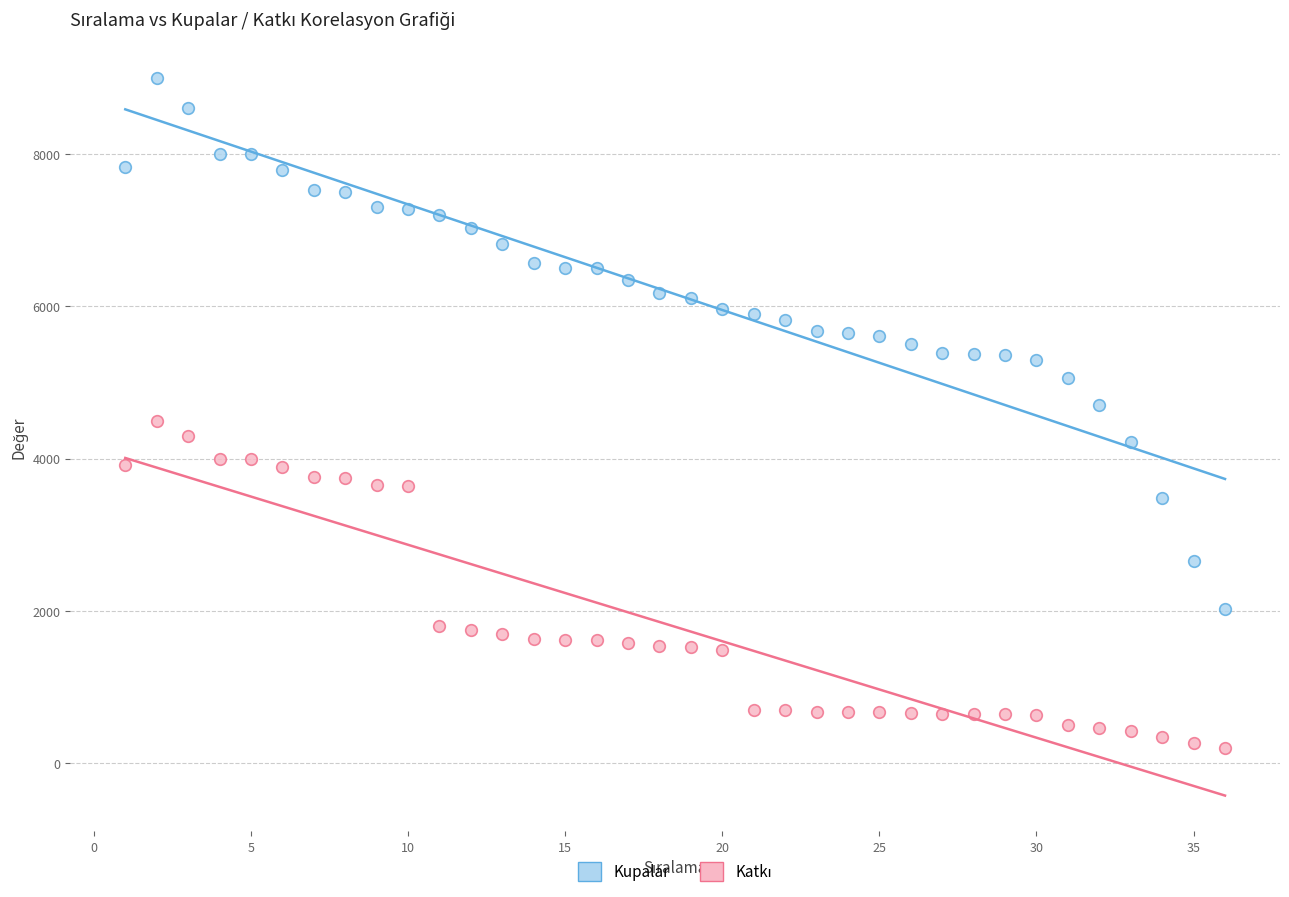

Which series has the largest Y range (max minus min)?

Kupalar